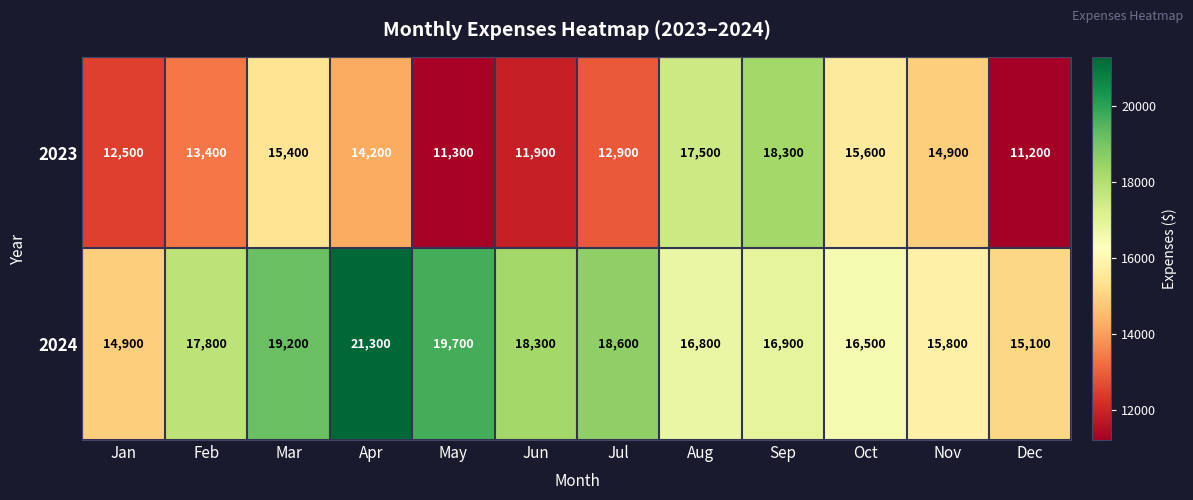

True or false: 2023 has a value of 15828 at Jun.

False